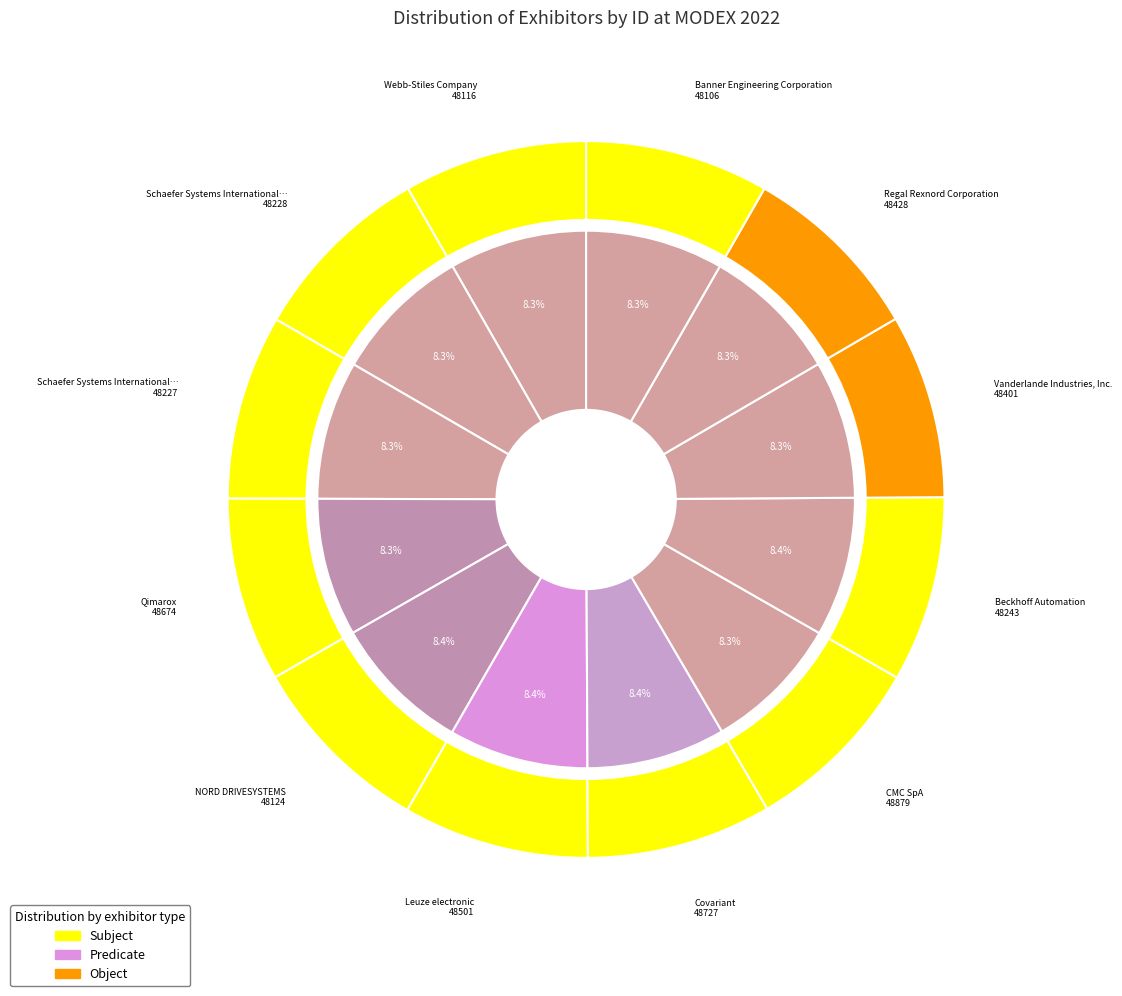

How many slices are in this pie chart?

12